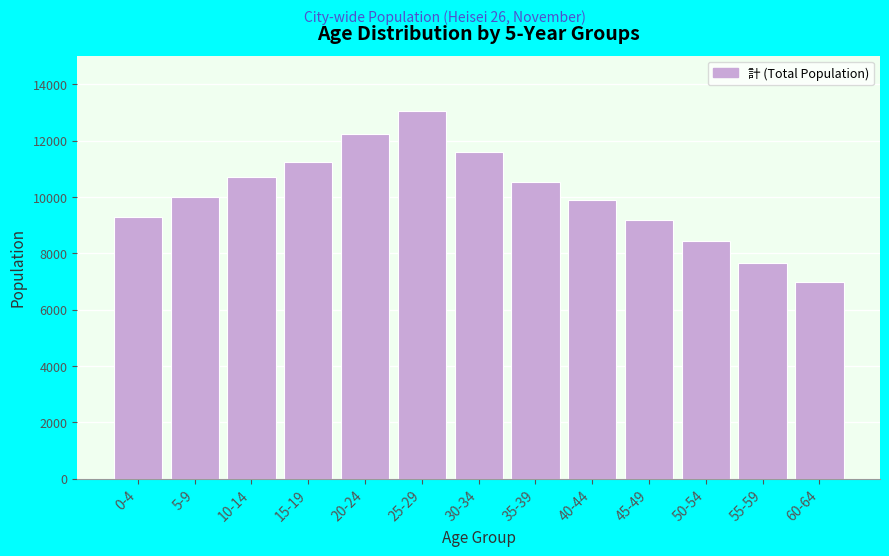

Reading left to right, extract all data points from this chart.

0-4=9302	5-9=9984	10-14=10695	15-19=11225	20-24=12231	25-29=13054	30-34=11578	35-39=10532	40-44=9876	45-49=9184	50-54=8432	55-59=7654	60-64=6987